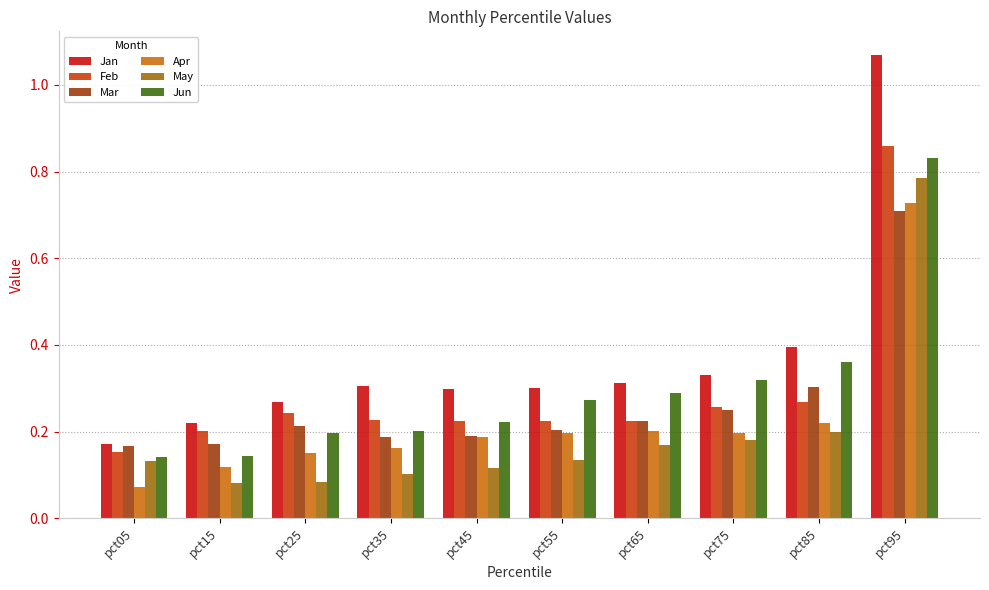

Count the Feb values in the range 0 to 1.

10